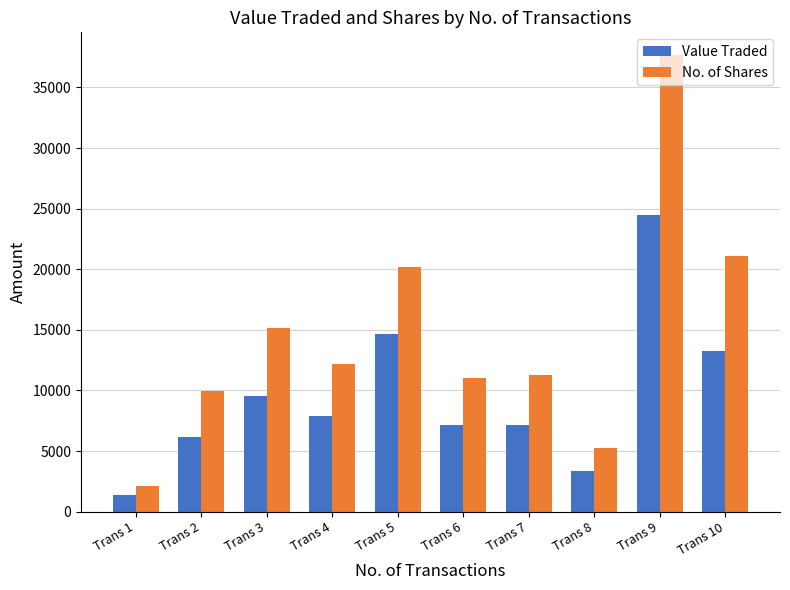

What is the sum of the No. of Shares values at Trans 8 and Trans 4?

17438